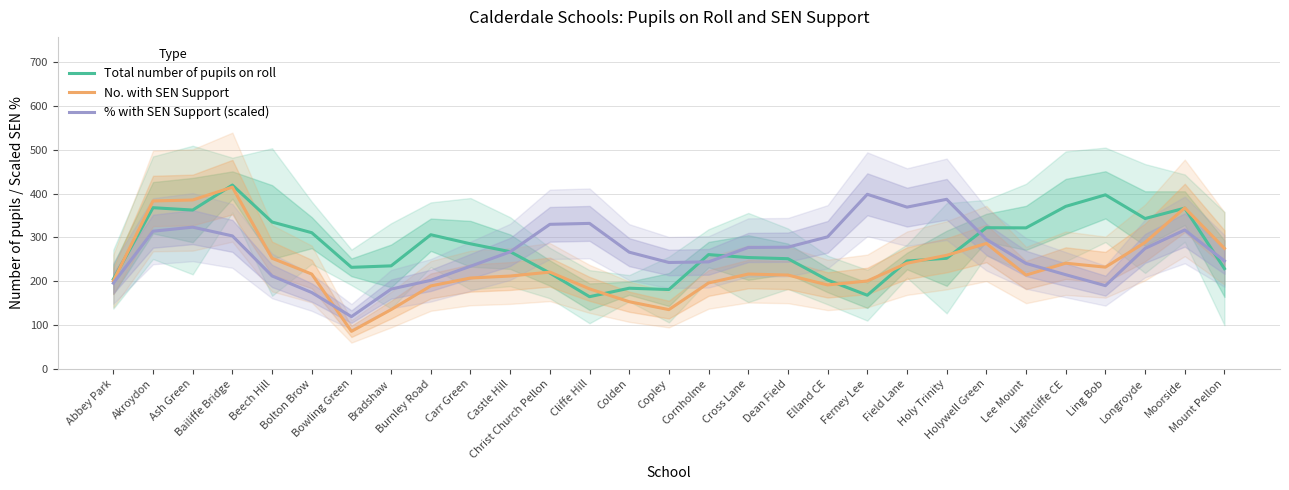

What is the difference between the highest and lowest values at Dean Field?

63.6